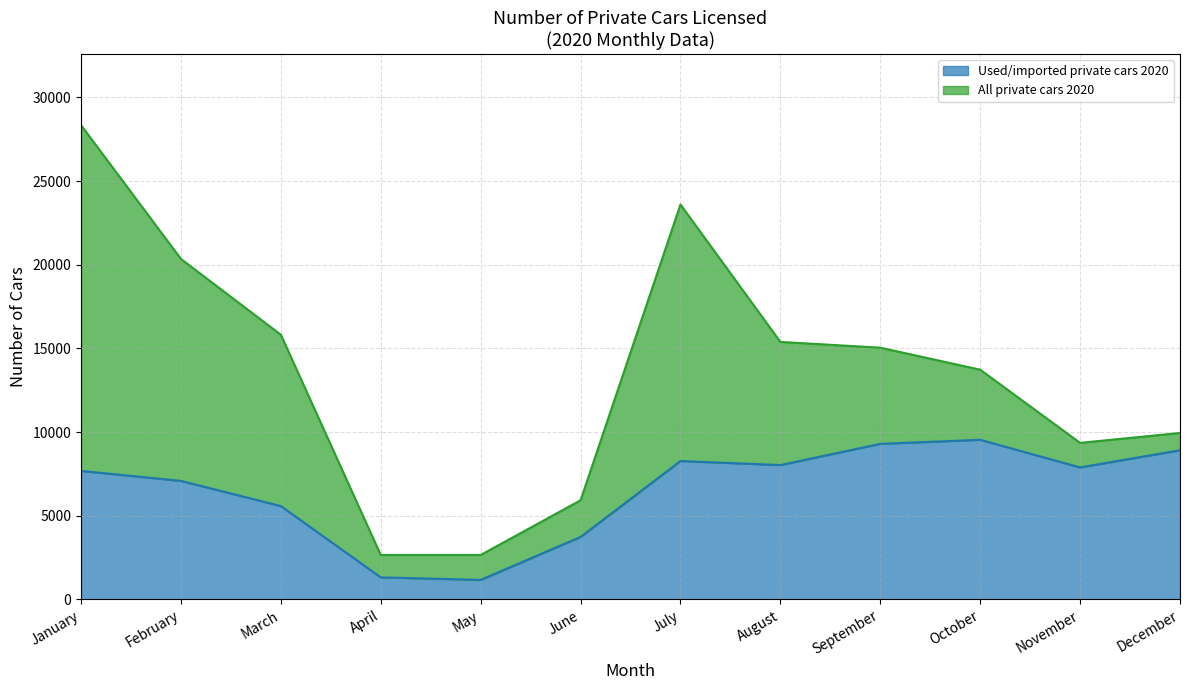

List the series in order of their overall mean, lowest first.

Used/imported private cars 2020, All private cars 2020